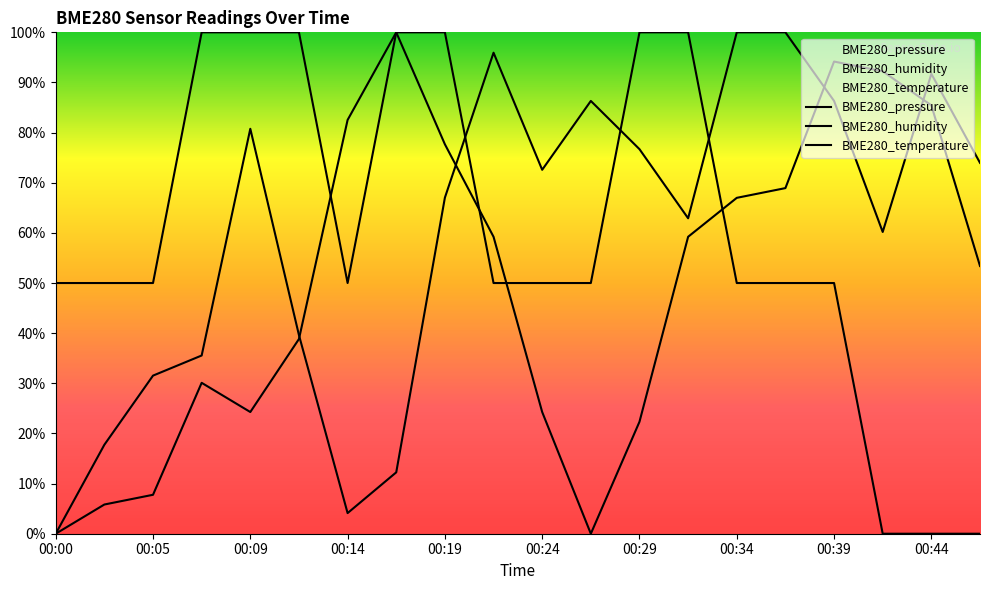

Is it true that BME280_pressure equals 156.6 at 00:37?

False